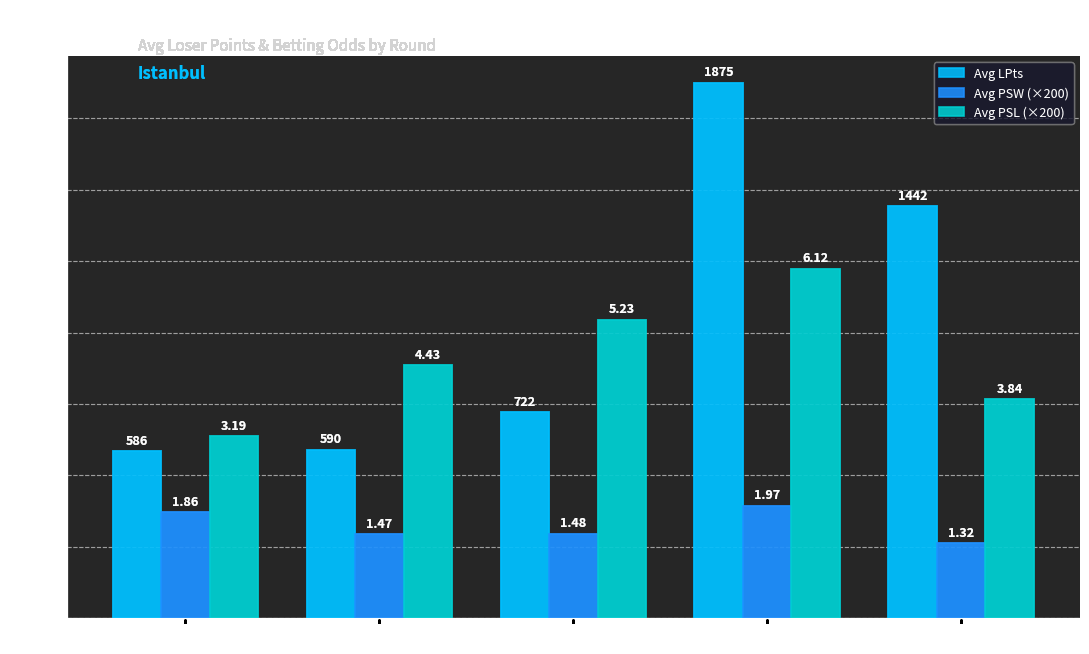

How many groups of bars are there?

5